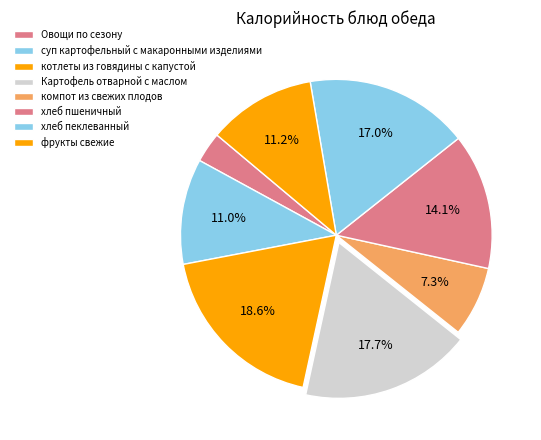

To the nearest percent, what is the average slice percentage?

12%